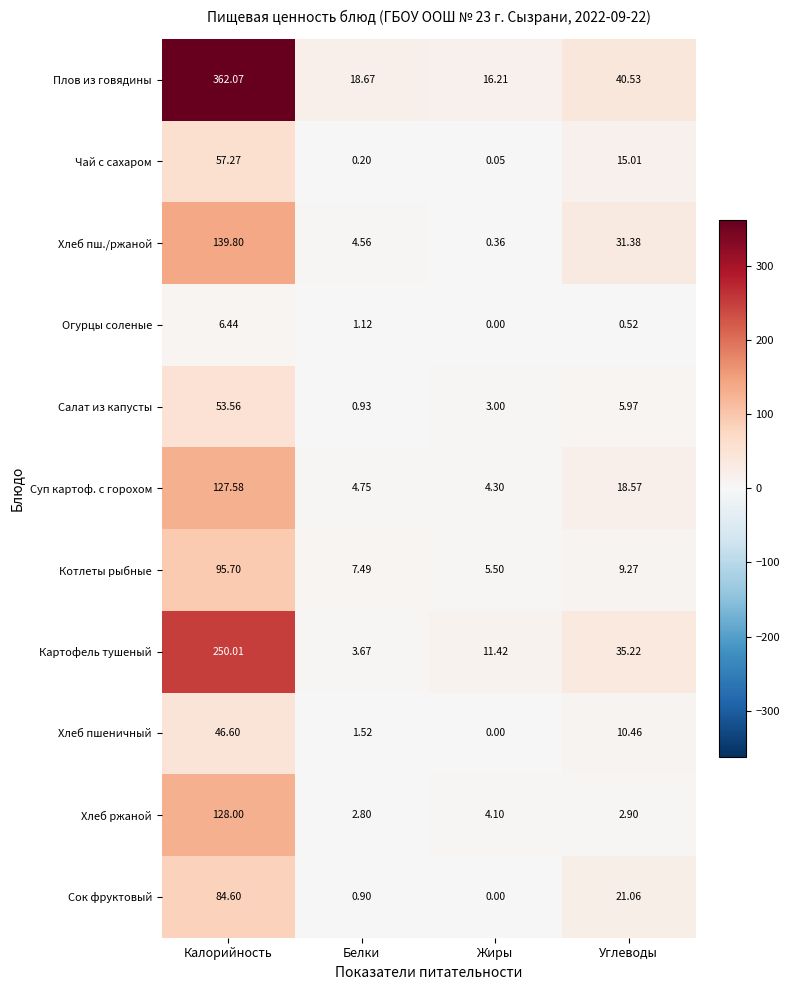

Is the value of Сок фруктовый at Углеводы greater than the value of Хлеб ржаной at Калорийность?

No